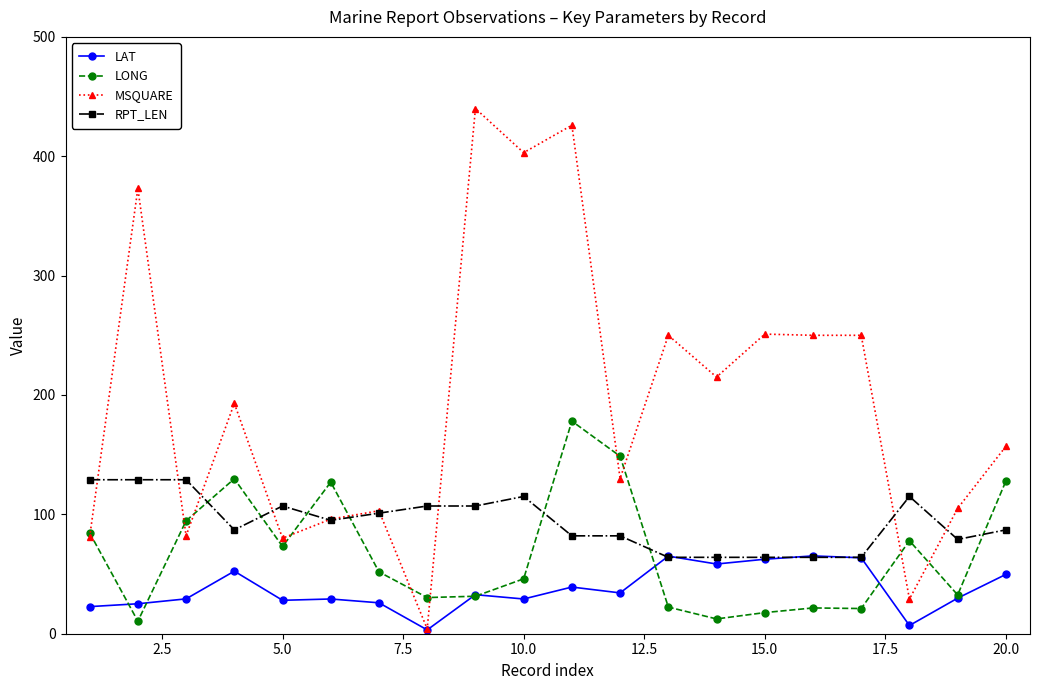

True or false: LONG and MSQUARE intersect in this chart.

True